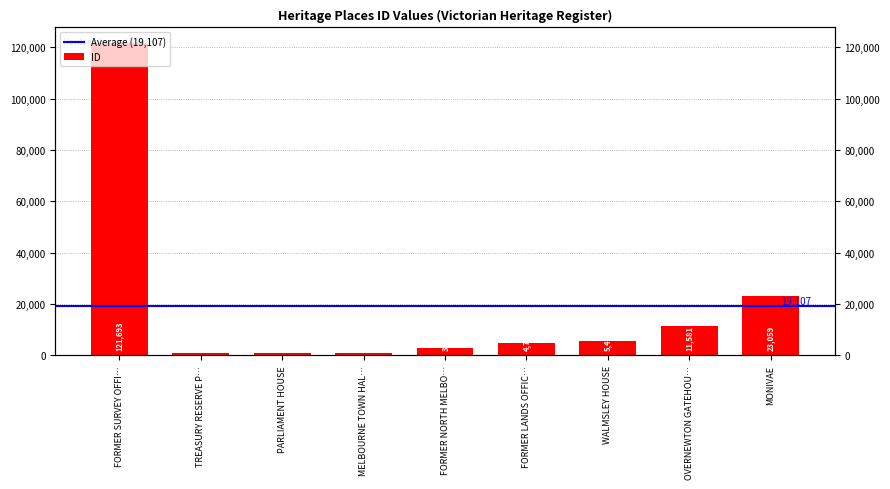

The chart shows a value of 30701 at MONIVAE. True or false?

False